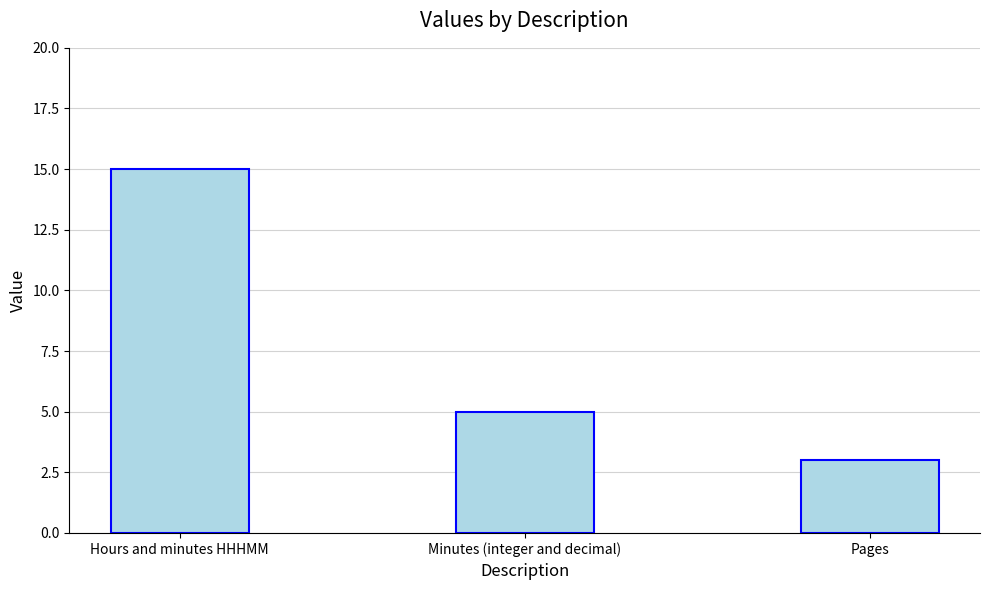

What is the label of the 2nd bar from the right?

Minutes (integer and decimal)